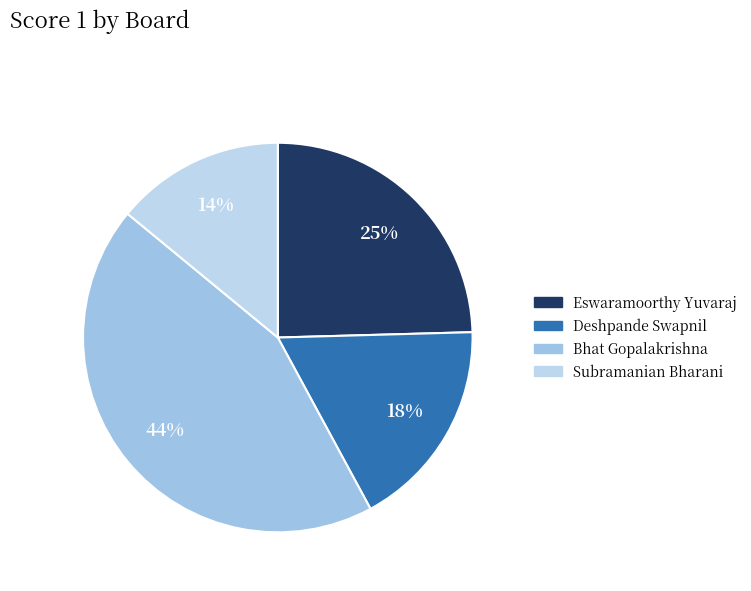

How many segments does this pie chart have?

4